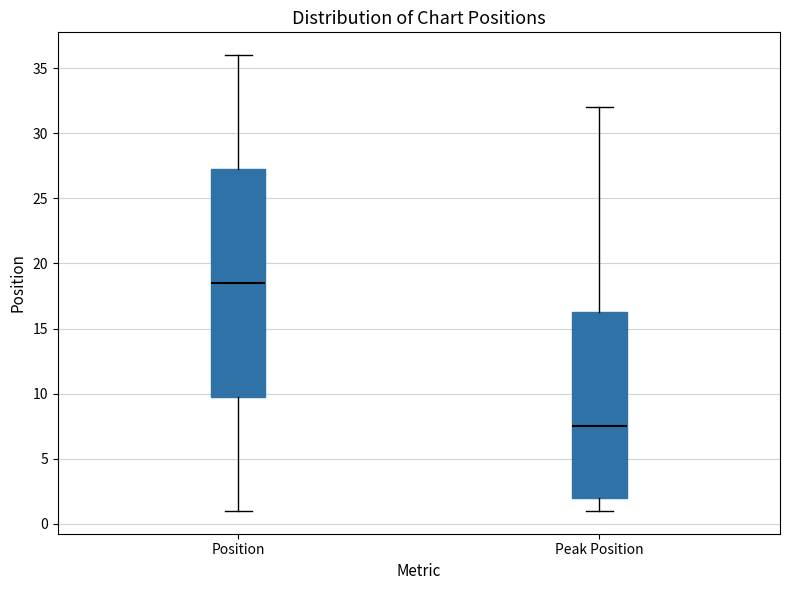

Reading left to right, transcribe this box plot: for each box, give where its median line is, the range the box spans, and where its two whiskers end, as read against the y-axis. The values are not printed on the chart, so give them approximately, as read against the axis.

Position: median 18.5, box 10.0 to 27.5, whiskers 1.0 to 36.0
Peak Position: median 7.5, box 2.0 to 16.5, whiskers 1.0 to 32.0